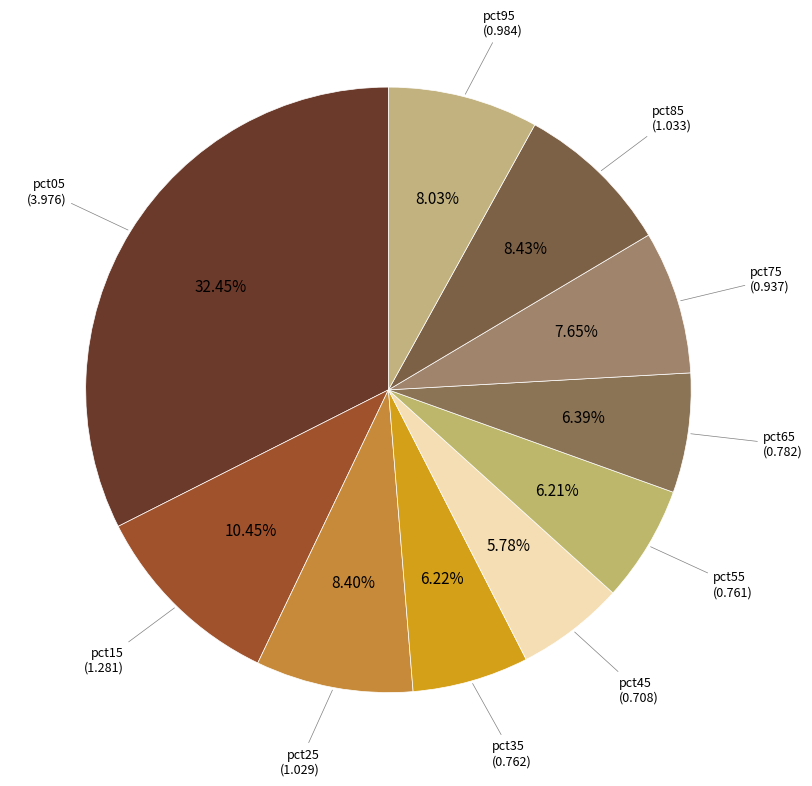

How many segments does this pie chart have?

10